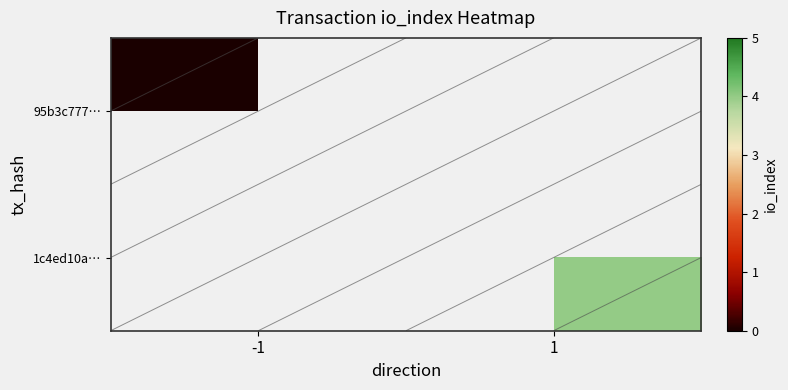

Rank the categories by 95b3c777… value from highest to lowest.

-1, 1